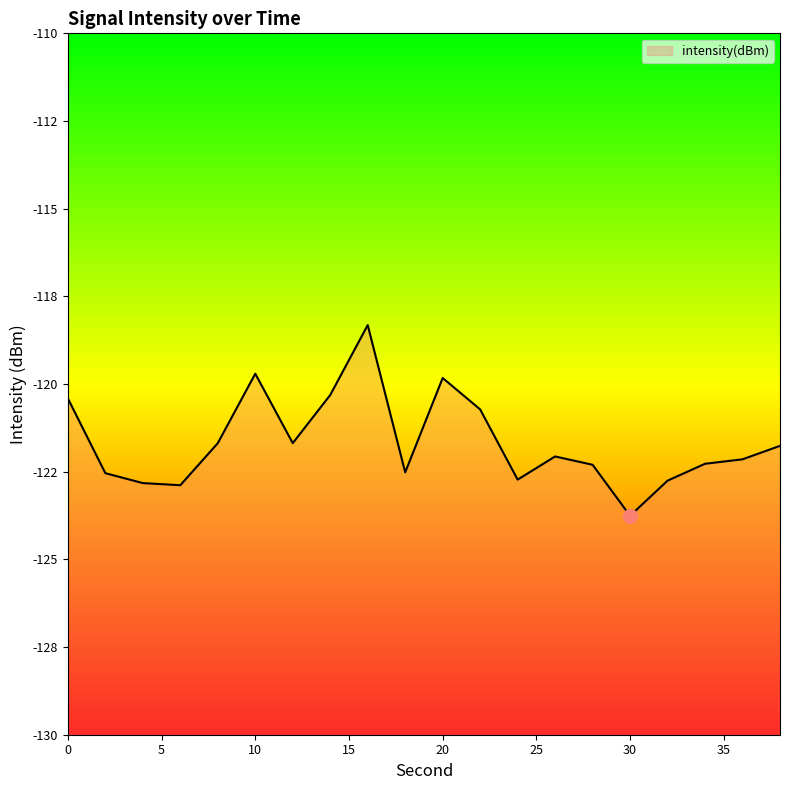

What is the value of the 19th point from the left?

-122.1